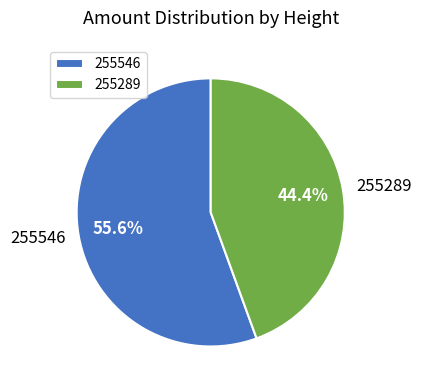

Which category has the smallest portion of the pie?

255289